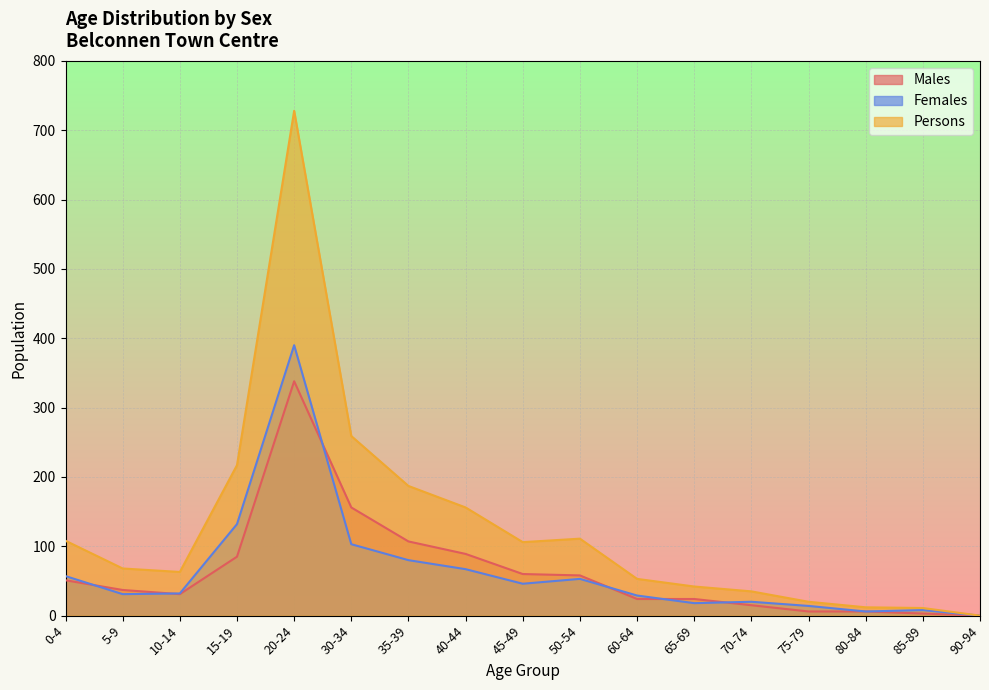

Where is Females nearest to the value 195?

15-19